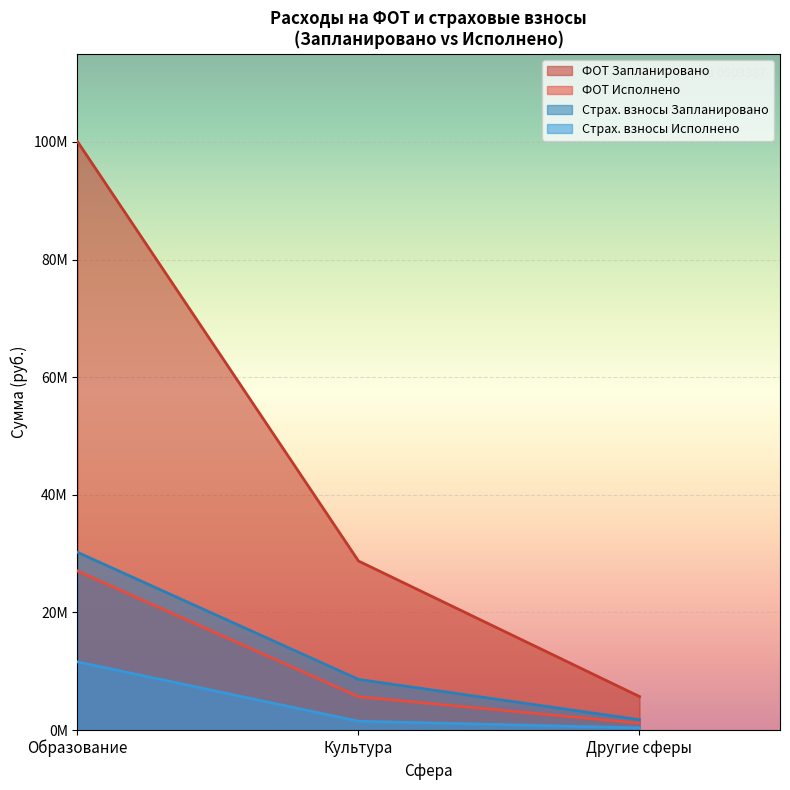

What are all the series names shown in the legend?

ФОТ Запланировано, ФОТ Исполнено, Страх. взносы Запланировано, Страх. взносы Исполнено